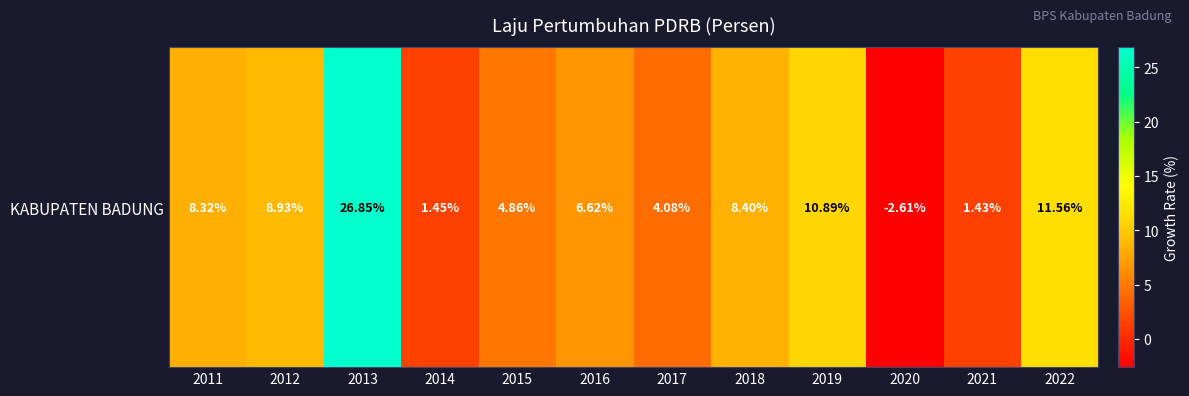

What is the ratio of the value at 2016 to the value at 2021?

4.6